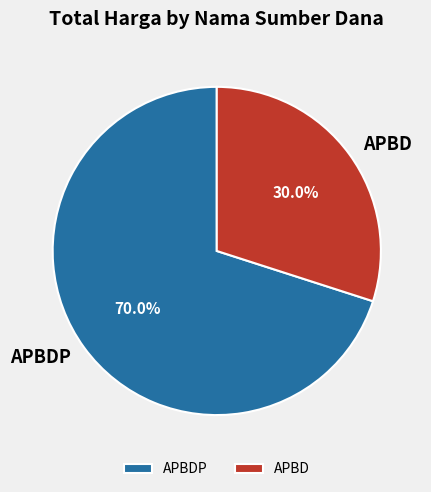

How many slices are in this pie chart?

2